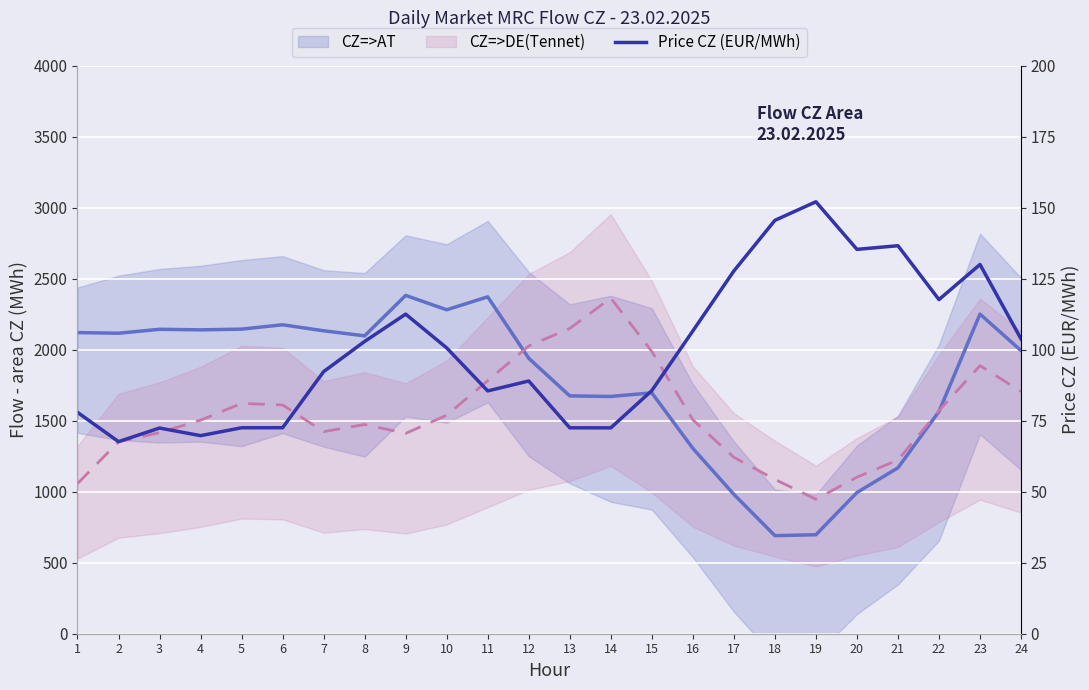

How many points are higher than both their immediate neighbors (excluding endpoints)?

6